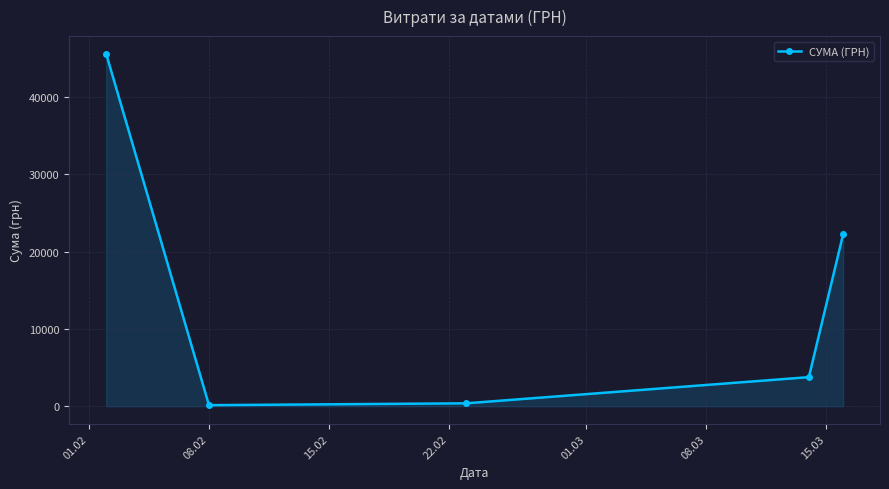

True or false: there are more than 1 points higher than both neighbors.

False